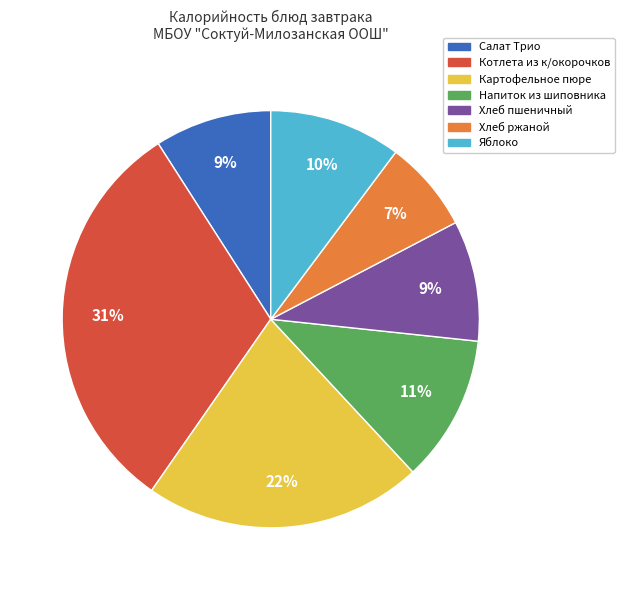

Is it true that Котлета из к/окорочков is 31% of the pie?

True